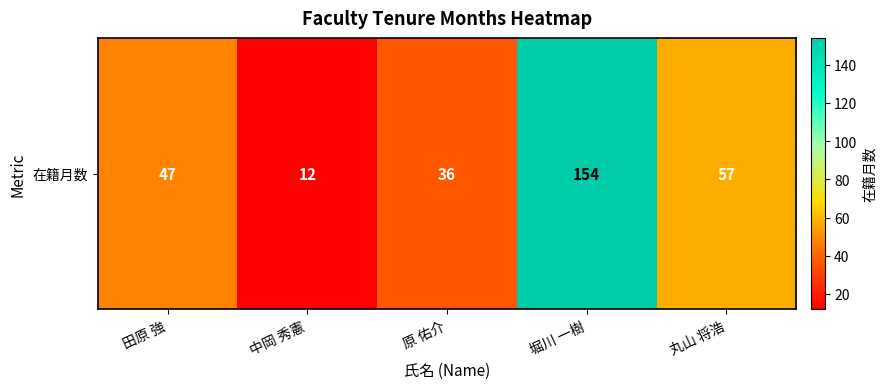

True or false: the data shows 47 at 田原 強.

True